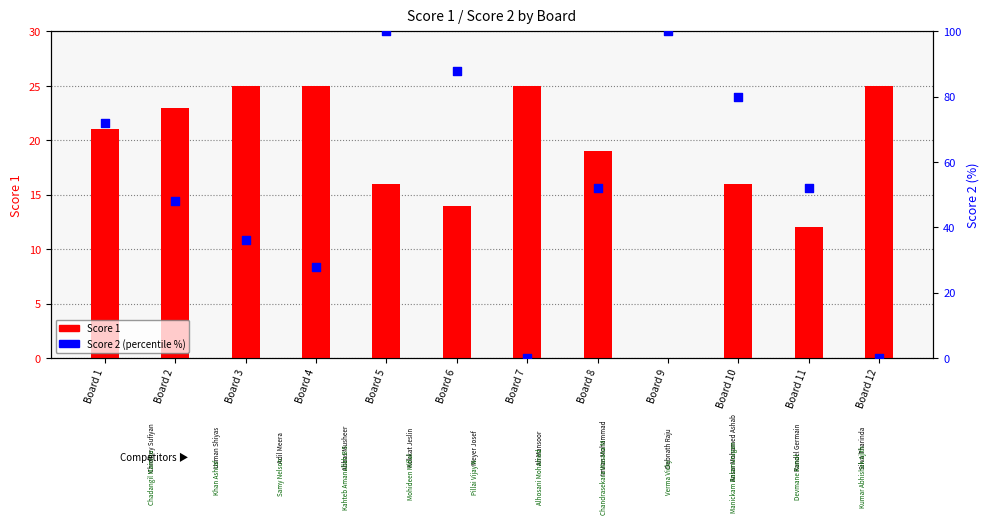

Which series contains the highest Y value?

Score 2 (percentile %)